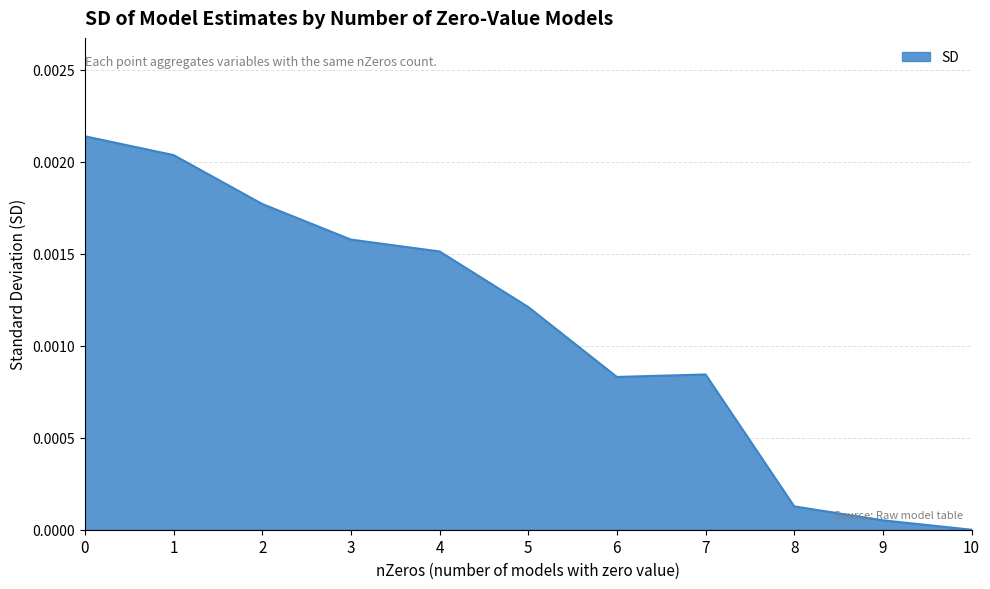

The value at 0 is 0.0. True or false?

True